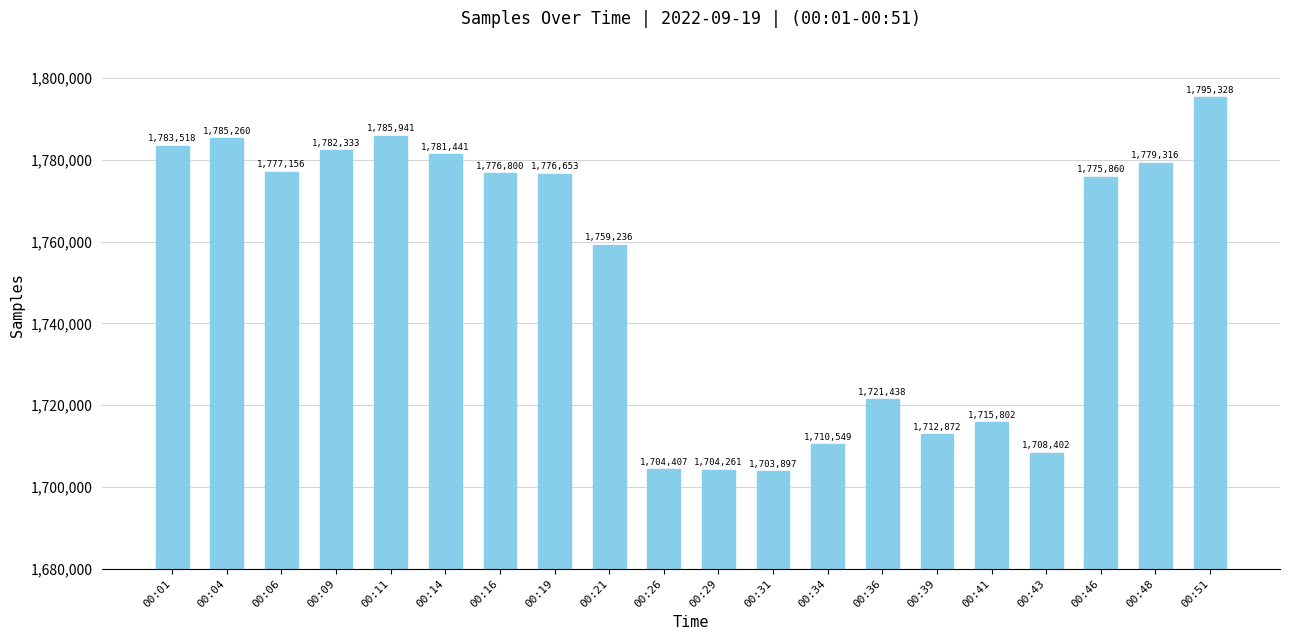

Is it true that the value at 00:19 is 1776653?

True